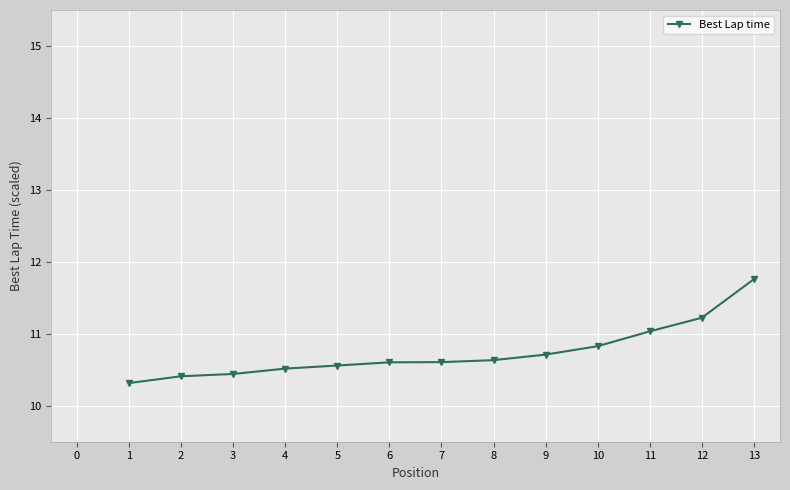

Is it true that the value at 7 is 10.6?

True